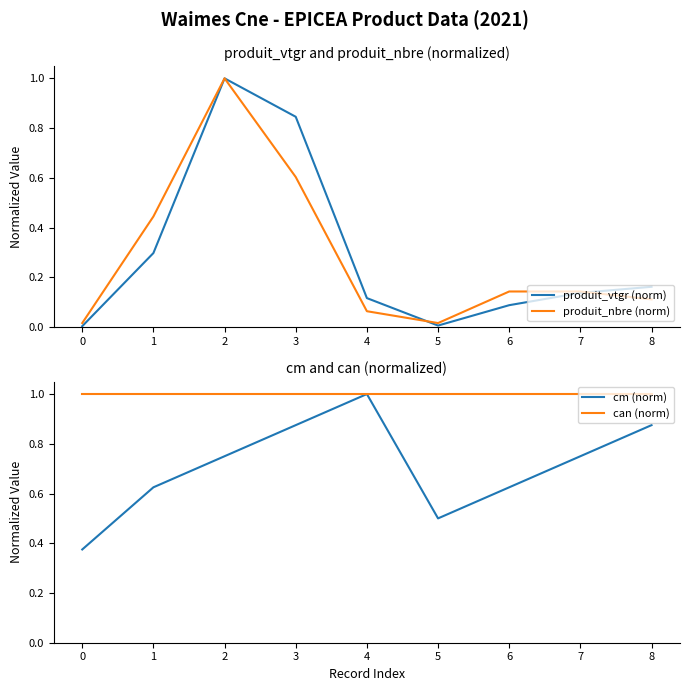

Count the number of categories in the chart.

9